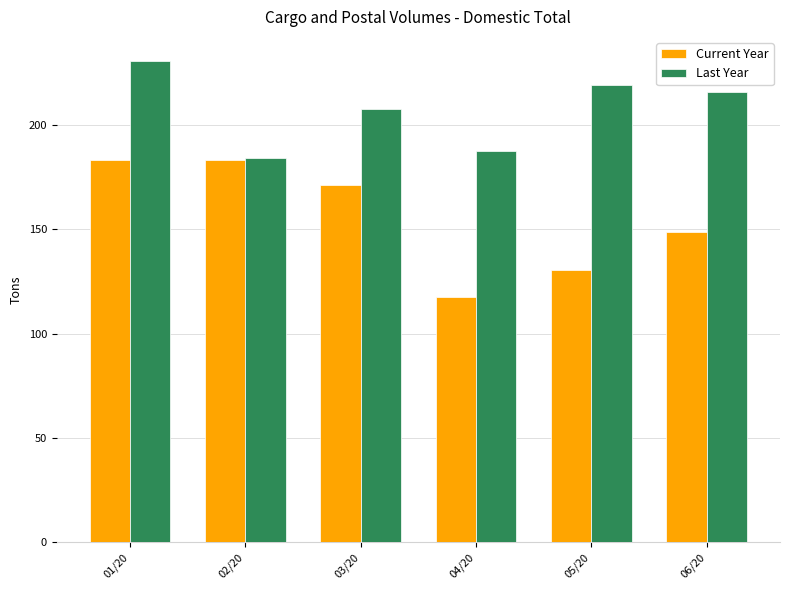

What is the difference between the highest and lowest values at 05/20?

88.7